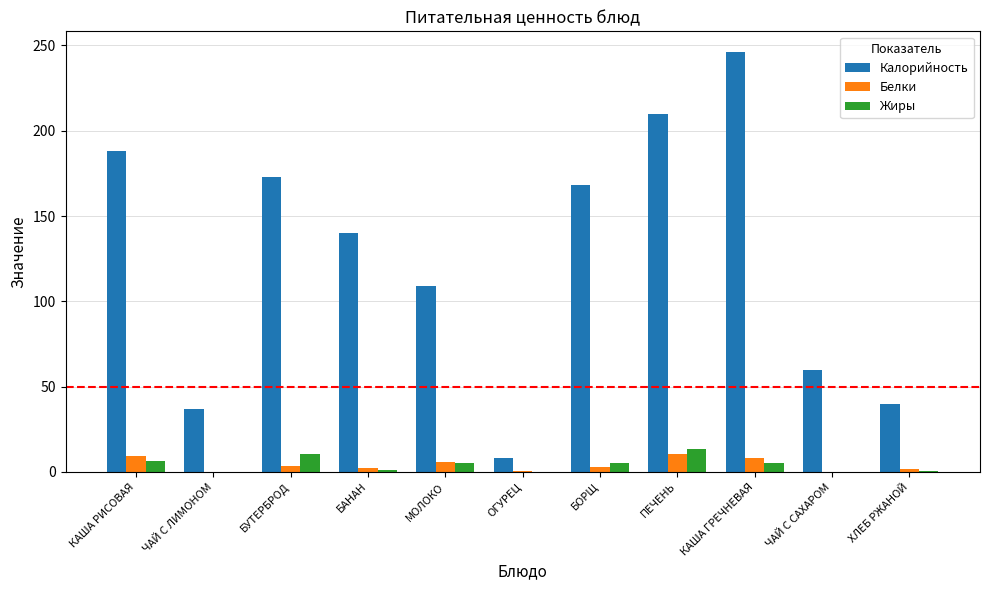

What is the average value of the Жиры series?

4.3